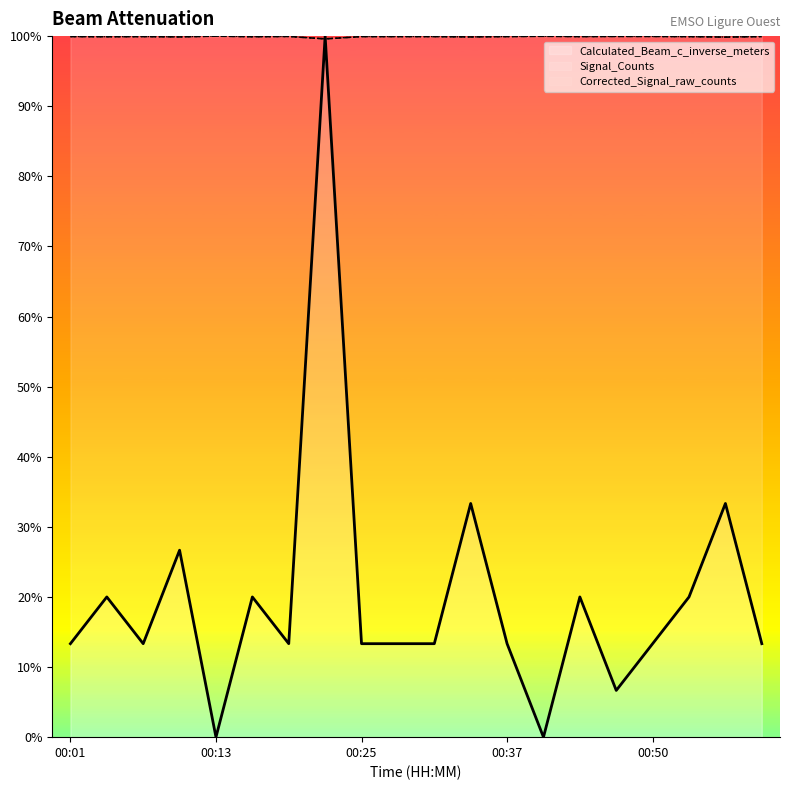

Between 00:01 and 00:22, which series saw the biggest shift?

Calculated_Beam_c_inverse_meters